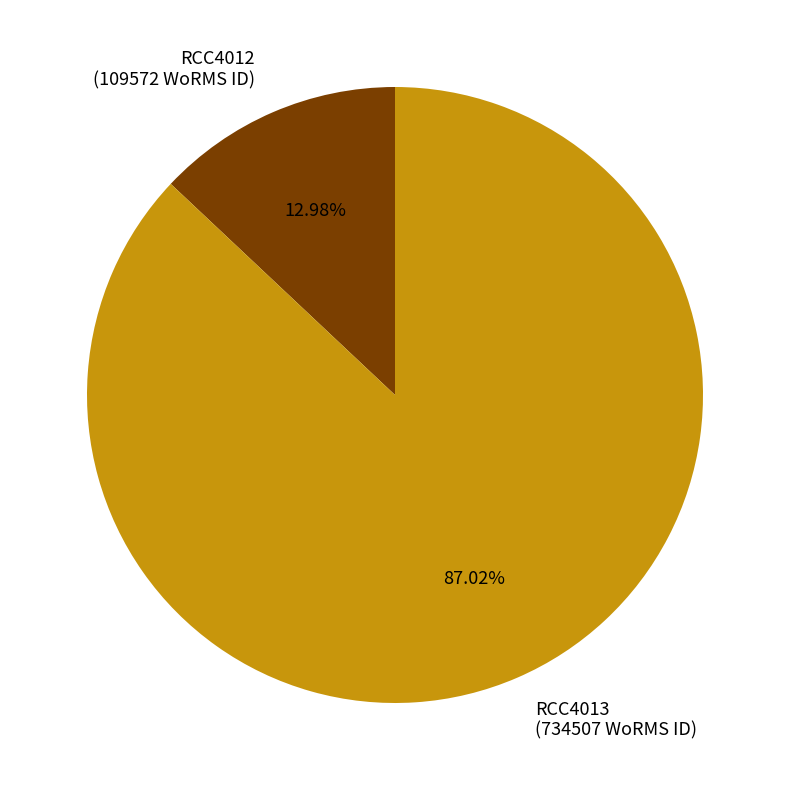

Rank the categories by value from lowest to highest.

RCC4012, RCC4013